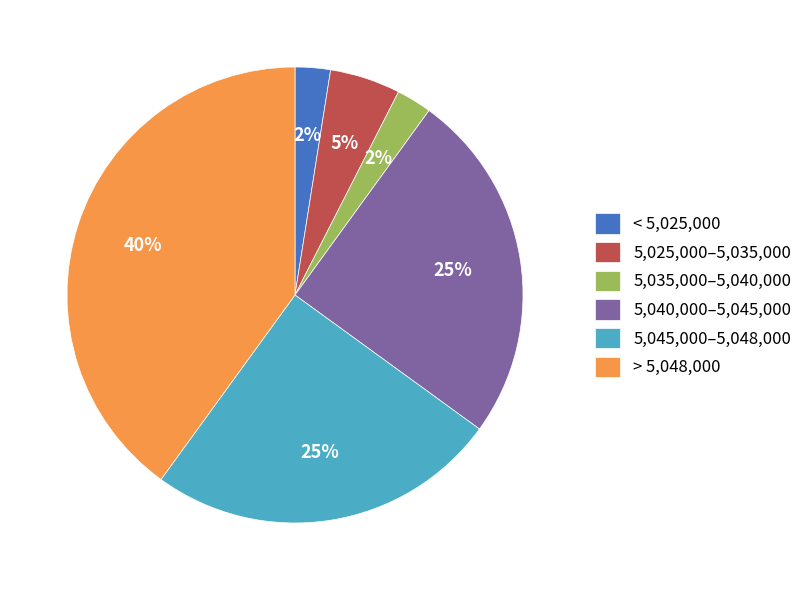

How many slices are in this pie chart?

6